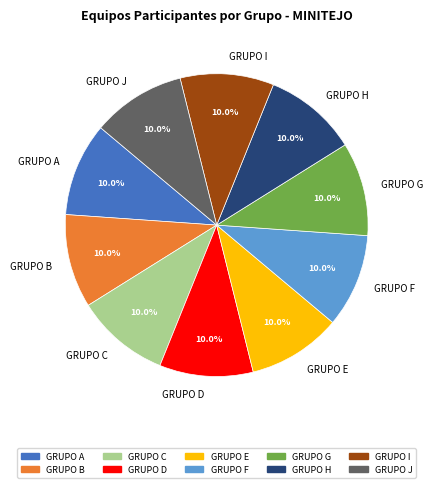

Is the sum of GRUPO D and GRUPO H greater than half?

No